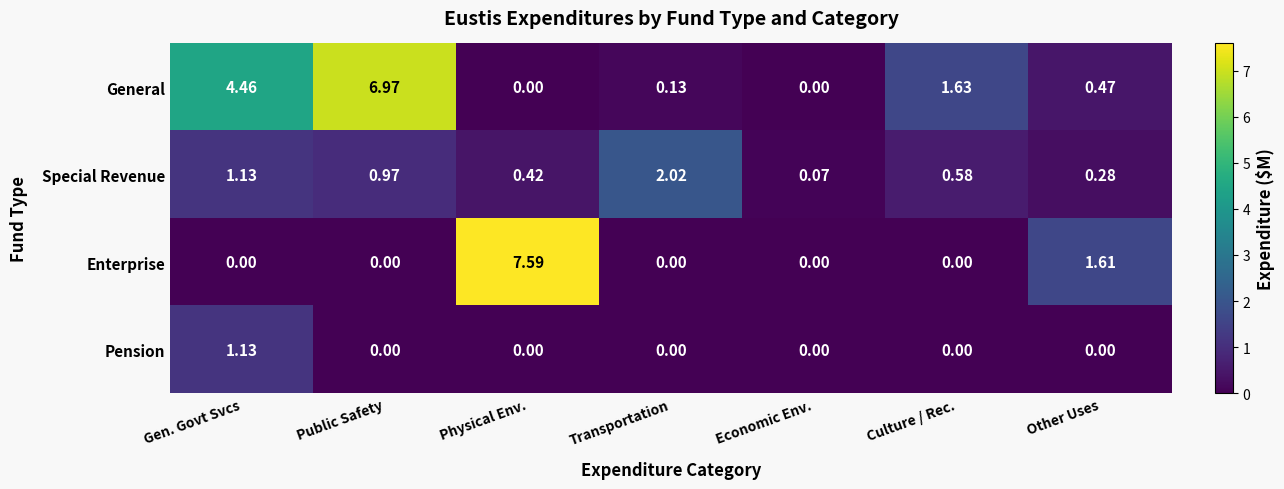

Which label corresponds to the largest value in the chart?

Physical Env.